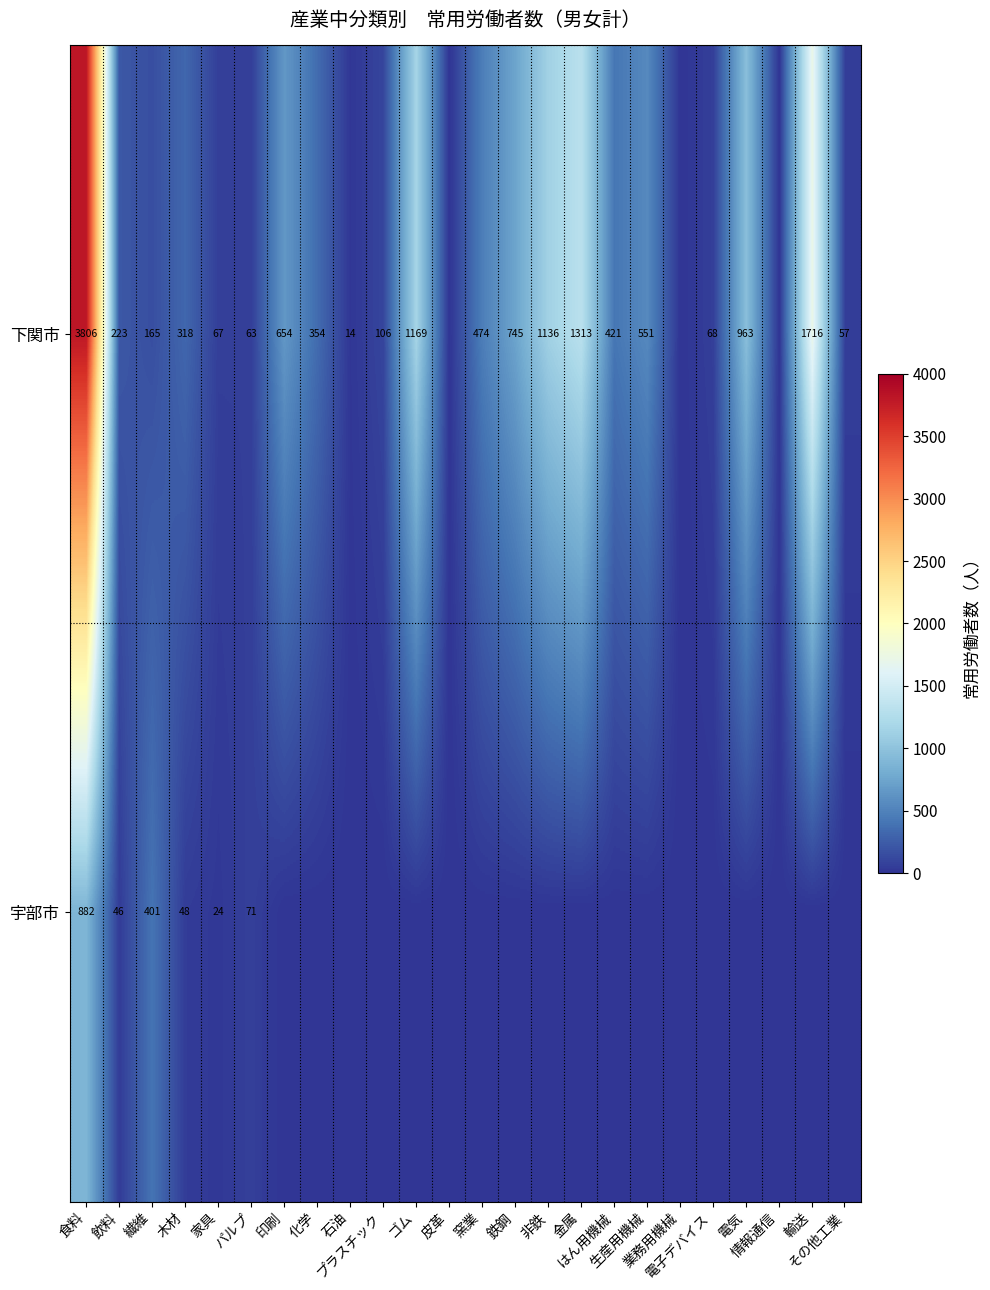

What is the spread (max minus min) of values at 化学?

354